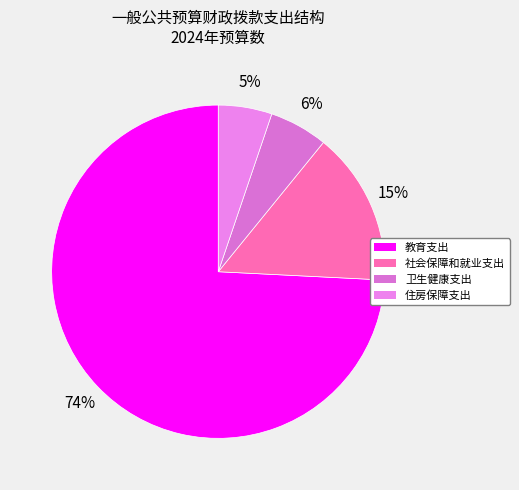

How many segments does this pie chart have?

4